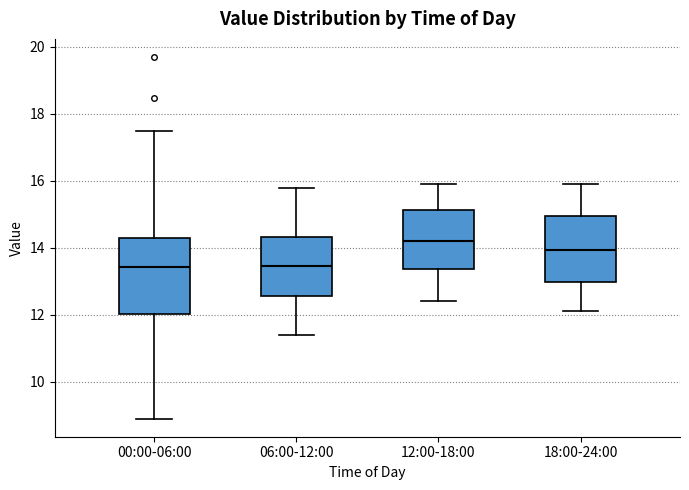

Where is the upper edge of the box for 00:00-06:00 on the y-axis? The values are not printed on the chart, so give them approximately, as read against the axis.

14.4